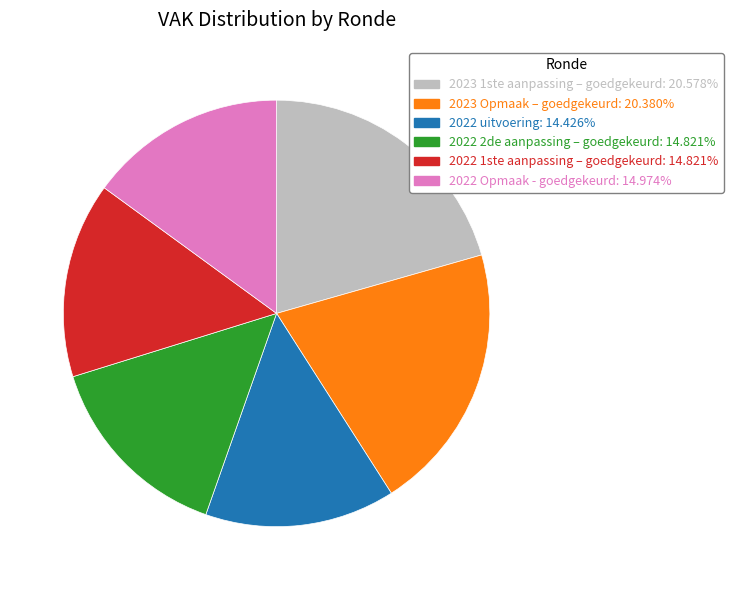

How many slices are in this pie chart?

6